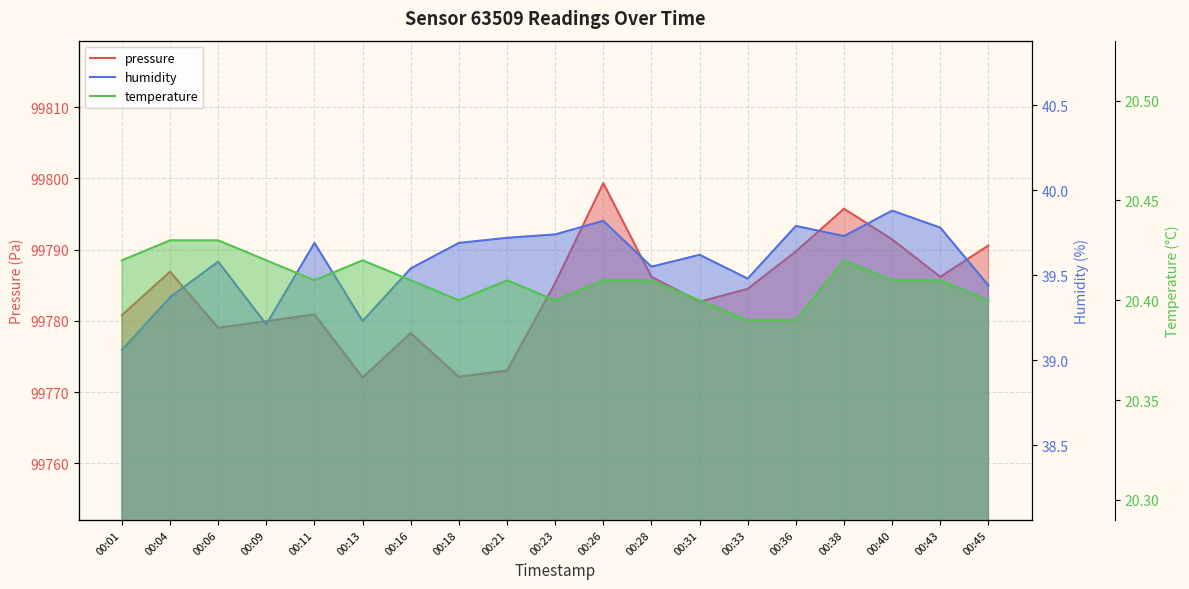

Reading right to left, list all the values displayed in this chart.

pressure: 99790.6	99786.2	99791.4	99795.8	99789.8	99784.5	99782.7	99786.2	99799.3	99785.3	99773.0	99772.2	99778.3	99772.1	99780.9	99780.0	99779.0	99786.9	99780.8
humidity: 39.4	39.8	39.9	39.7	39.8	39.5	39.6	39.5	39.8	39.7	39.7	39.7	39.5	39.2	39.7	39.2	39.6	39.4	39.1
temperature: 20.4	20.4	20.4	20.4	20.4	20.4	20.4	20.4	20.4	20.4	20.4	20.4	20.4	20.4	20.4	20.4	20.4	20.4	20.4